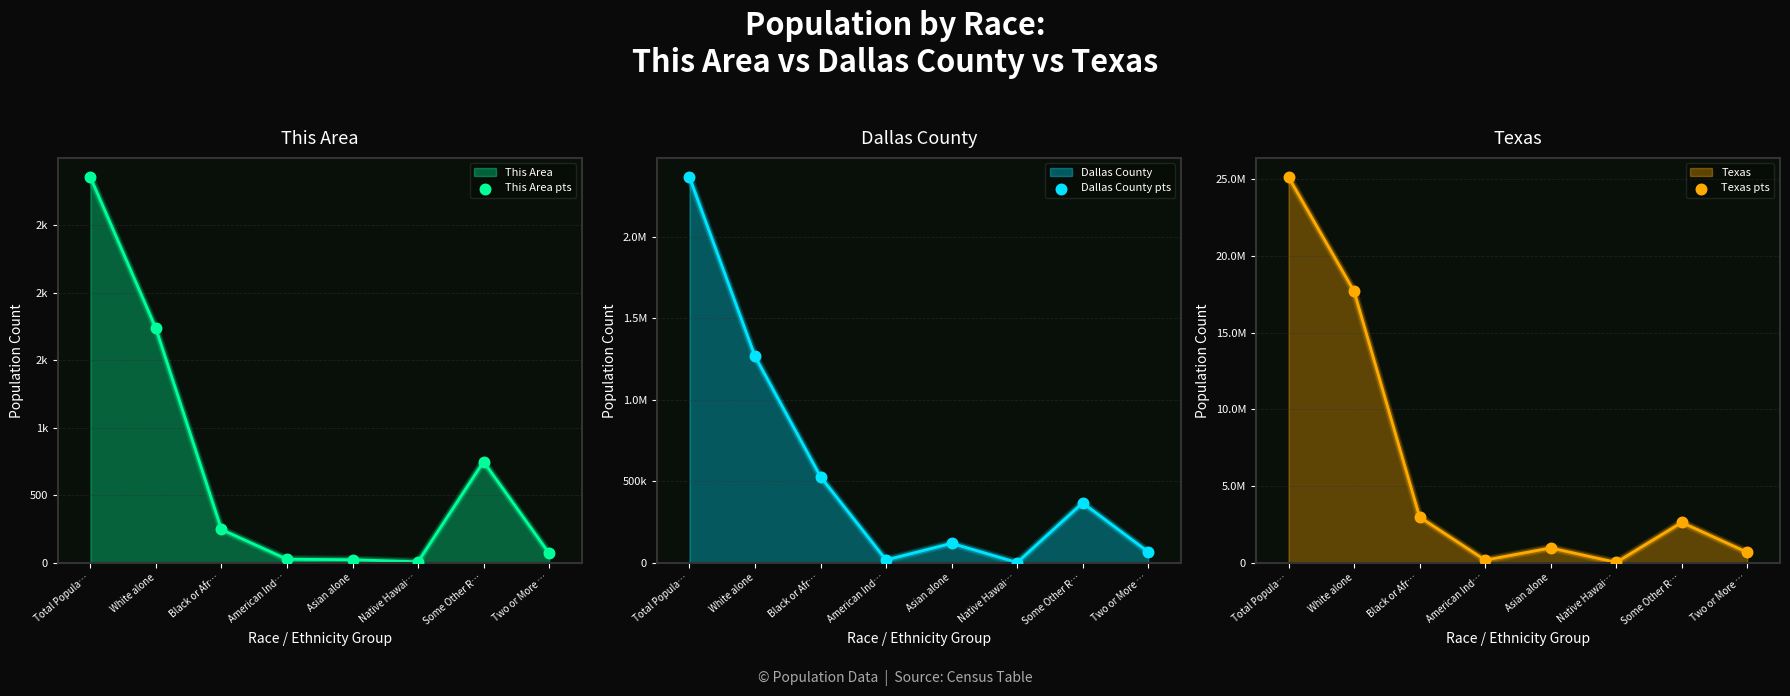

What is the total value across all series at Two or More …?

745934